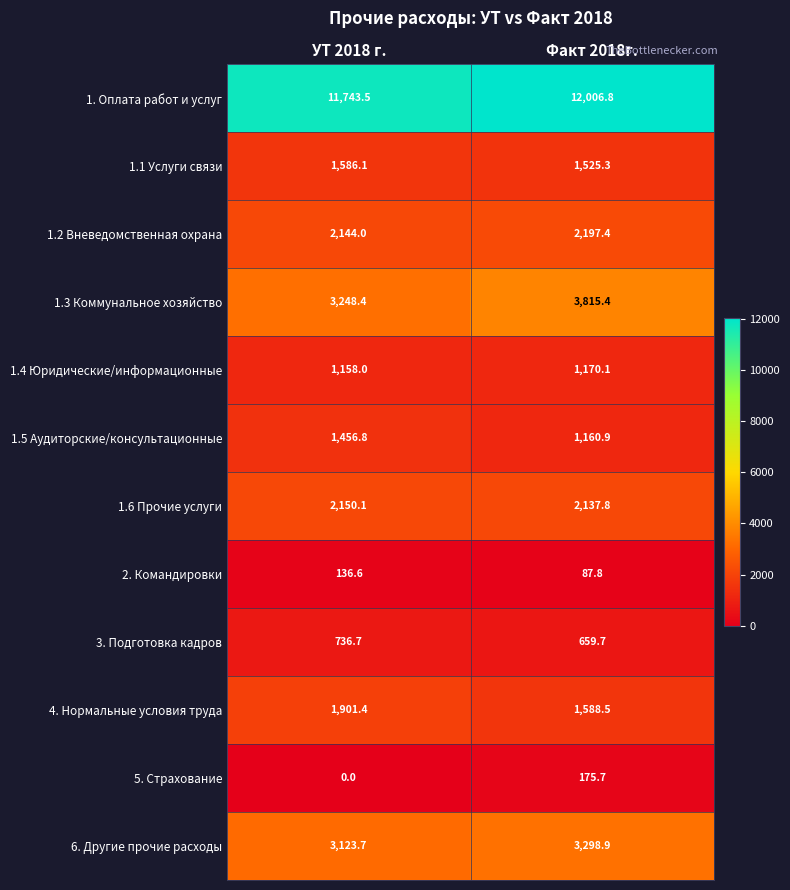

At how many categories does at least one series exceed 5361?

2